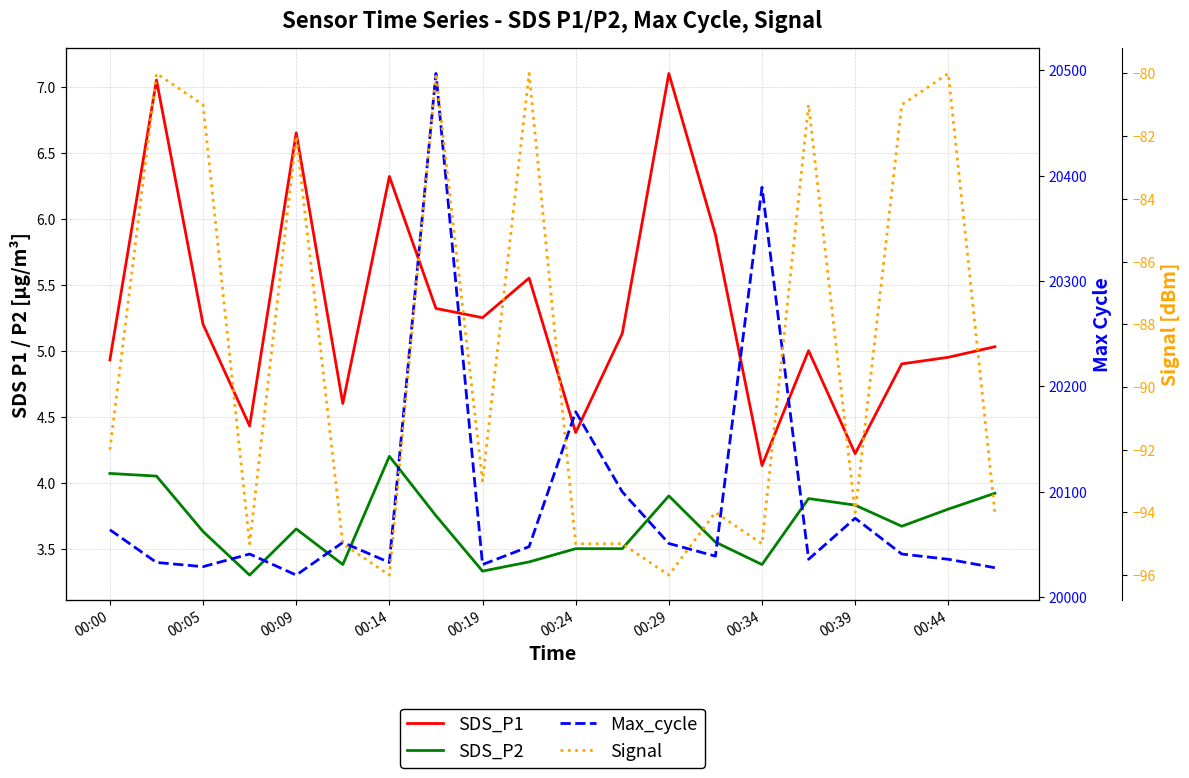

What is the lowest value of the Signal series?

-96.0